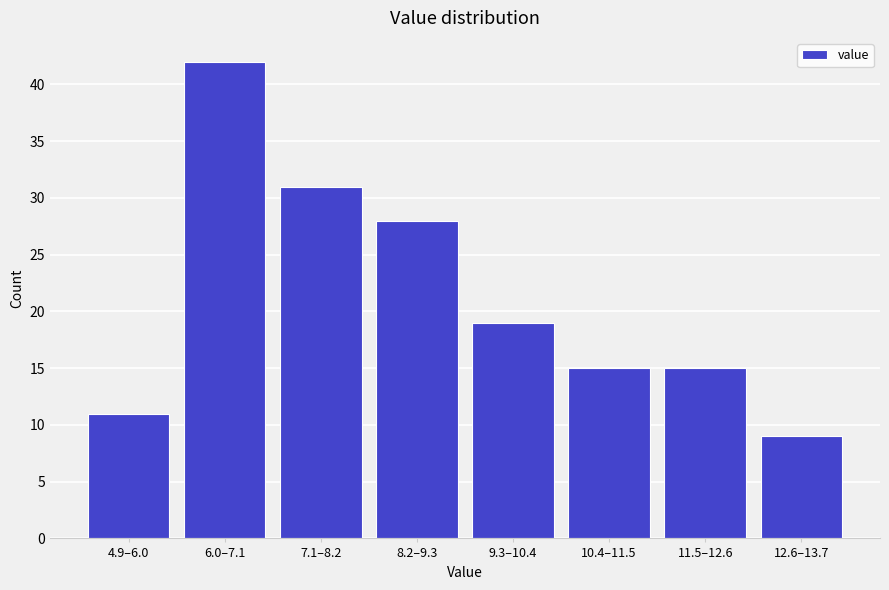

Reading left to right, list all the values displayed in this chart.

4.9–6.0=11	6.0–7.1=42	7.1–8.2=31	8.2–9.3=28	9.3–10.4=19	10.4–11.5=15	11.5–12.6=15	12.6–13.7=9